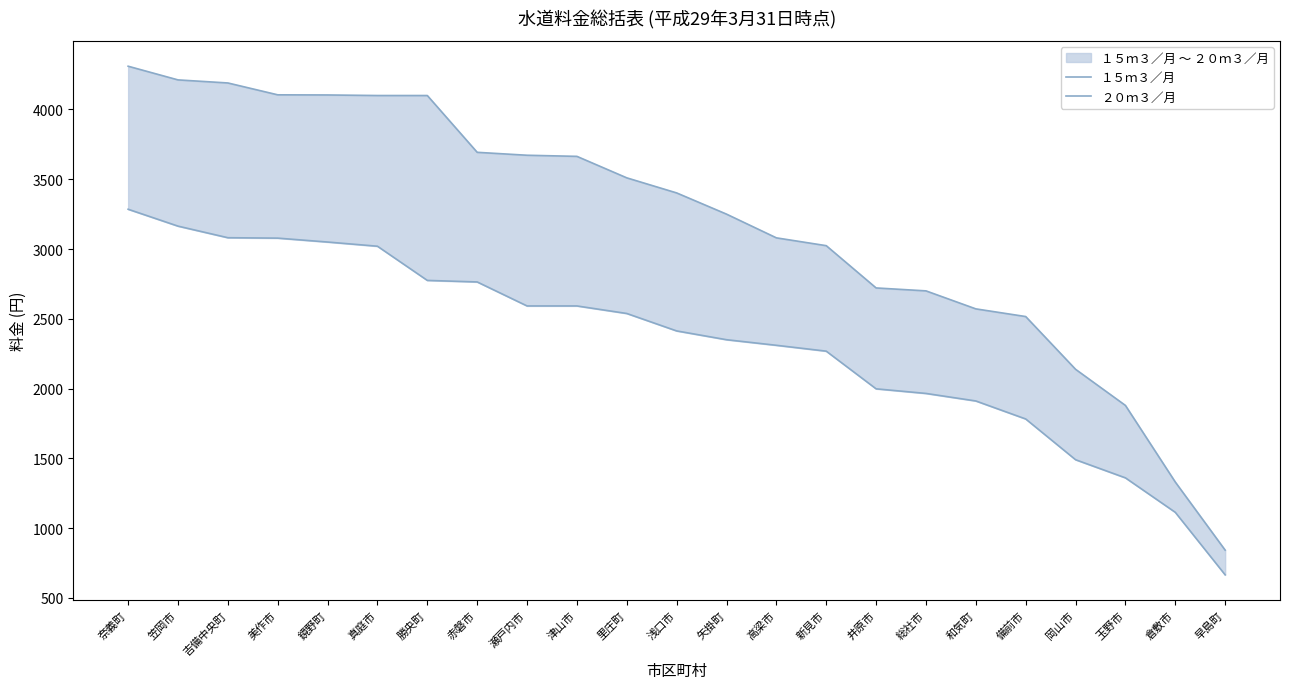

Reading left to right, what are all the values shown in this chart?

１５ｍ３／月: 3285	3164	3081	3078	3050	3020	2775	2764	2592	2592	2538	2413	2350	2310	2268	1998	1965	1911	1782	1490	1360	1113	665
２０ｍ３／月: 4310	4212	4190	4105	4104	4100	4100	3693	3672	3664	3510	3402	3250	3080	3024	2721	2700	2571	2516	2138	1879	1330	842